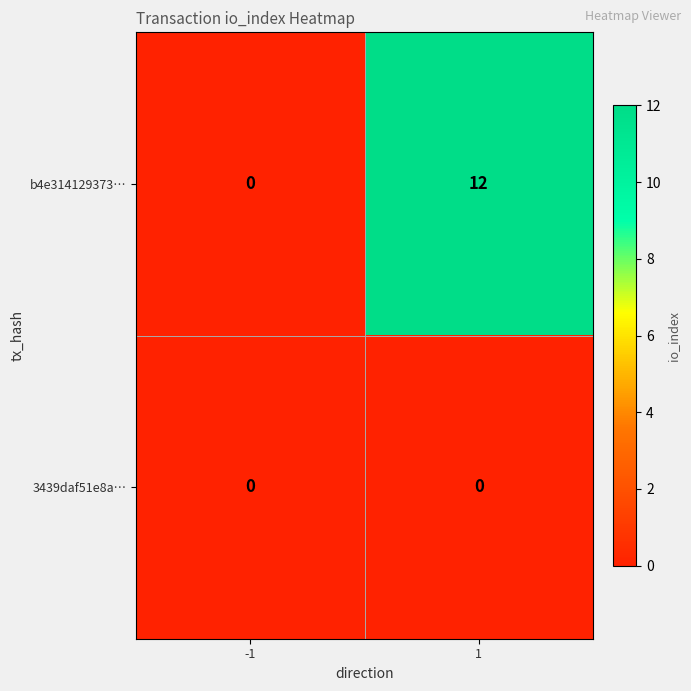

Which series has the largest range (max minus min)?

b4e314129373…